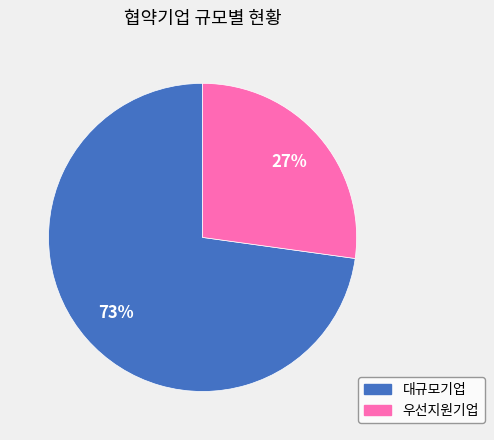

What is the majority slice?

대규모기업